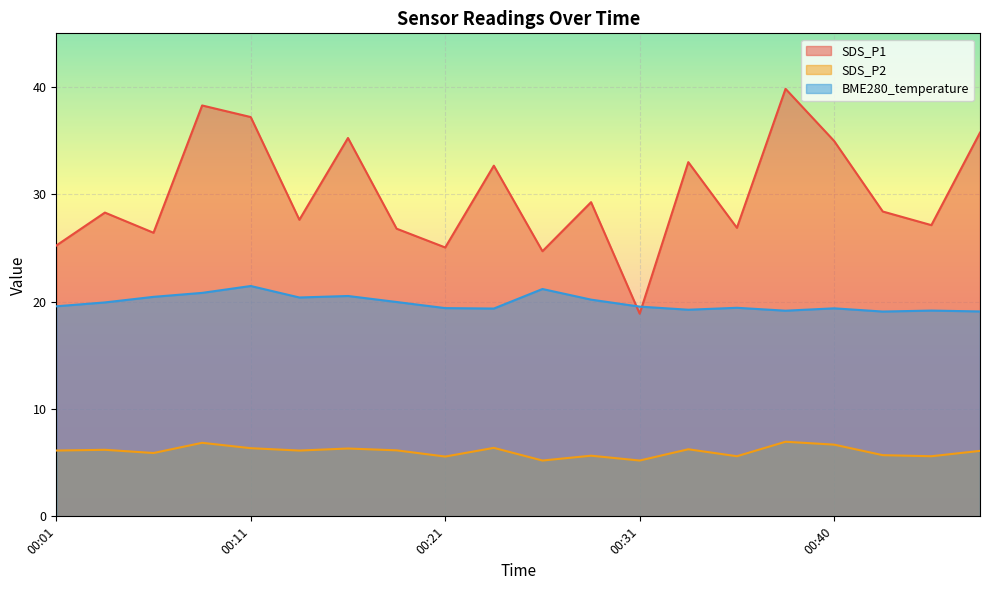

Which label corresponds to the smallest value in the chart?

00:26